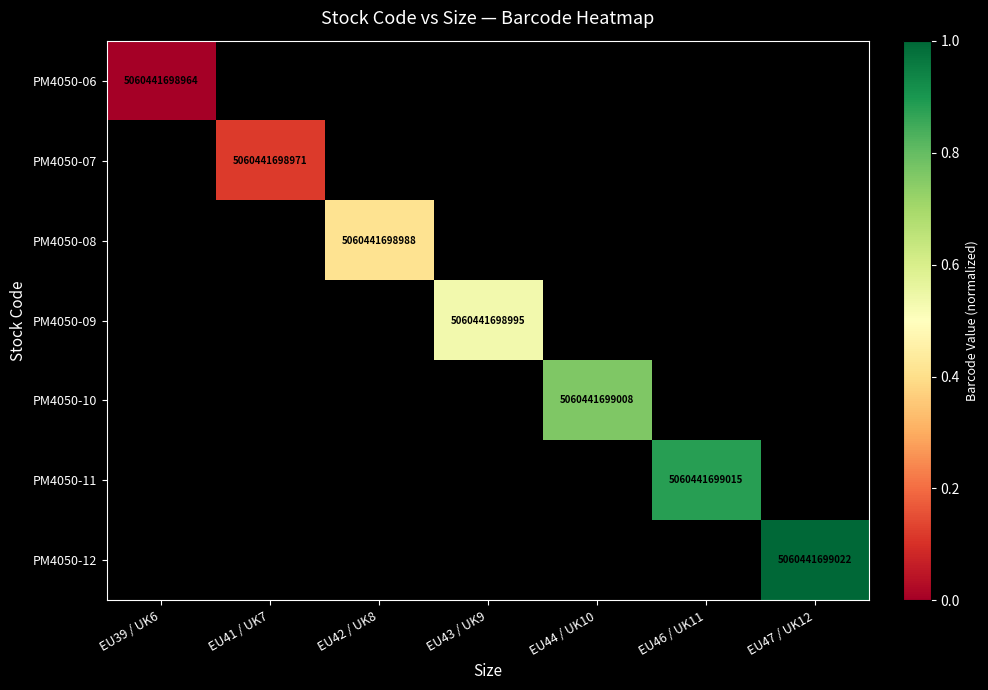

The PM4050-12 series shows 1928060607034 at EU47 / UK12. True or false?

False